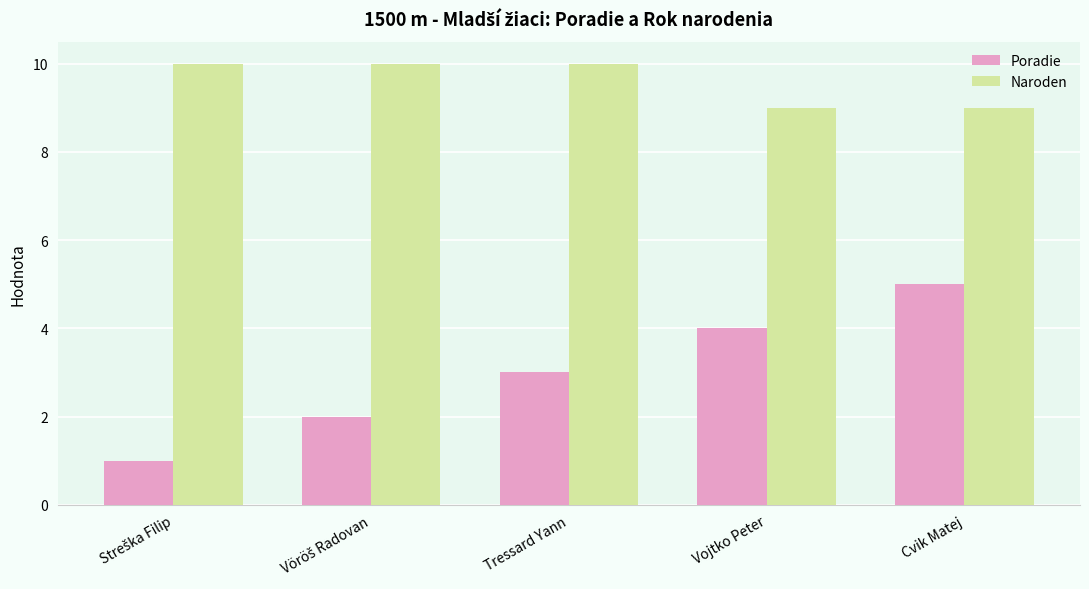

Which series has the widest spread of values?

Poradie